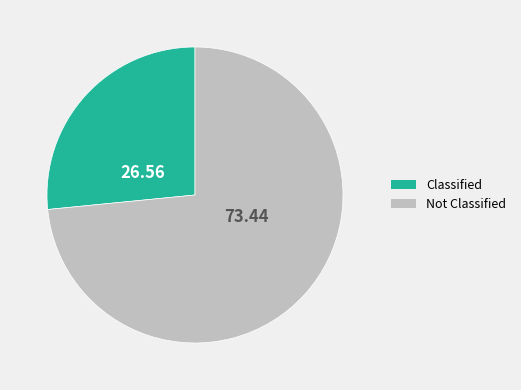

Which category has the smallest portion of the pie?

Classified